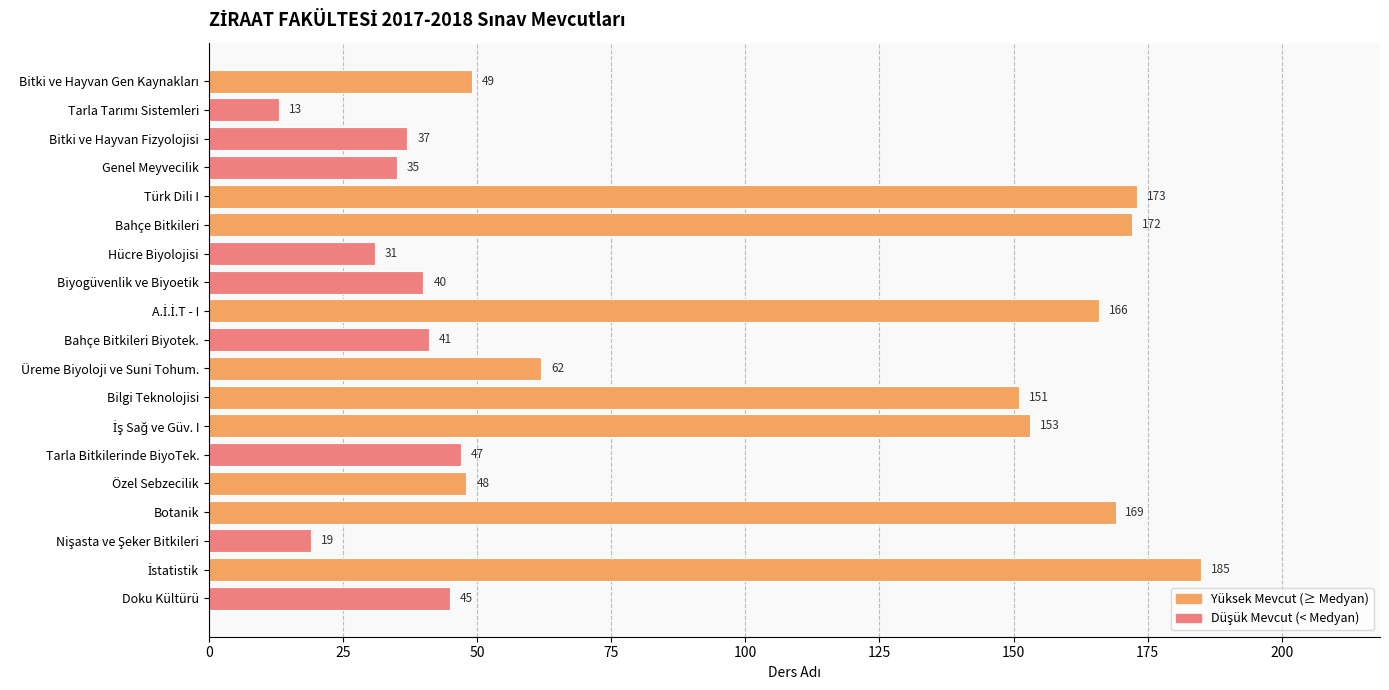

What is the maximum value shown in the chart?

185